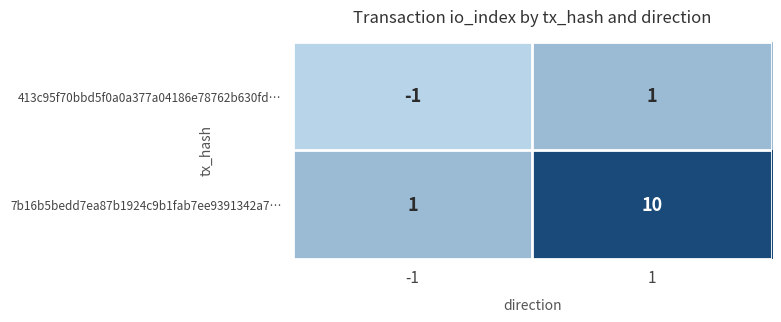

What is the minimum value shown in the chart?

-1